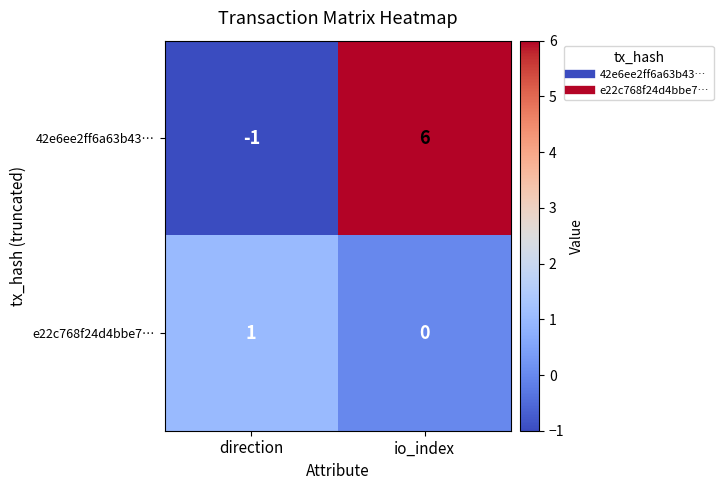

At which label does 42e6ee2ff6a63b43… reach its peak?

io_index